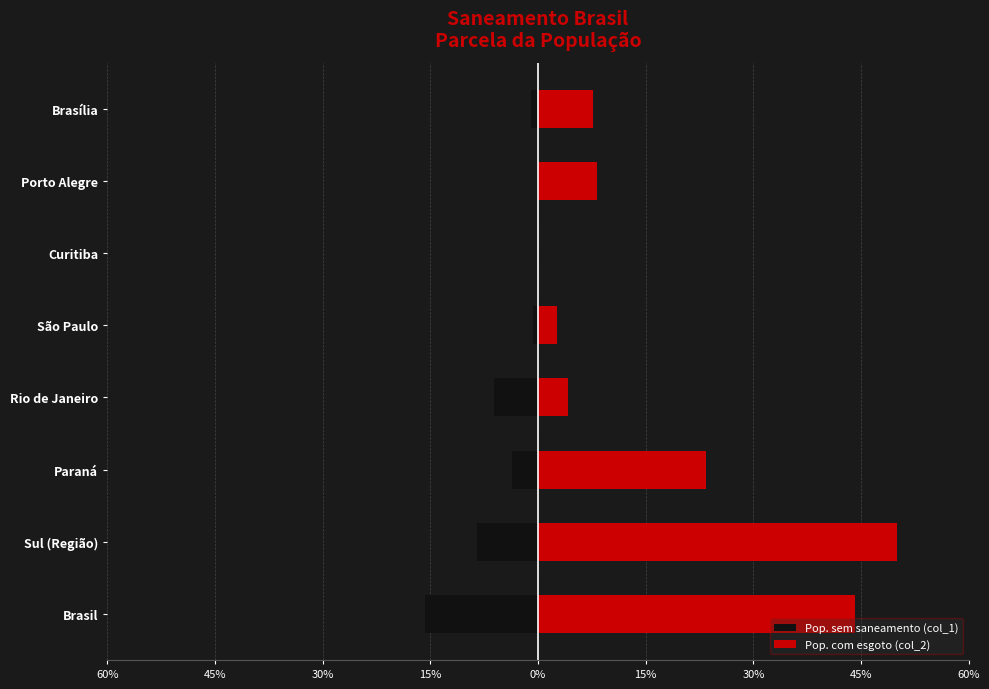

How many bars are there in each group?

2